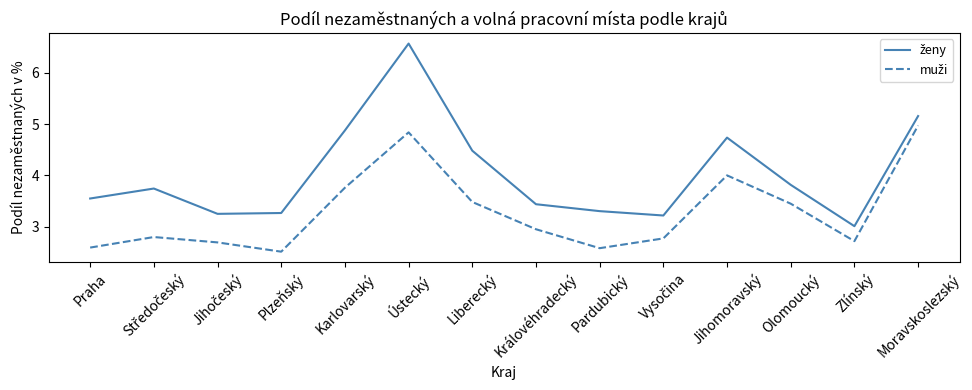

What position from the left is Zlínský?

13